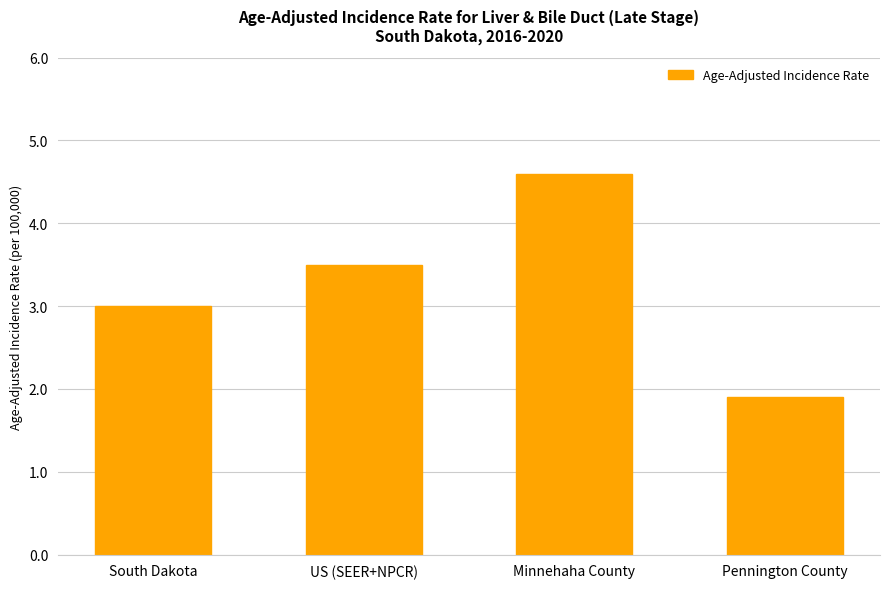

How many categories are shown in the chart?

4